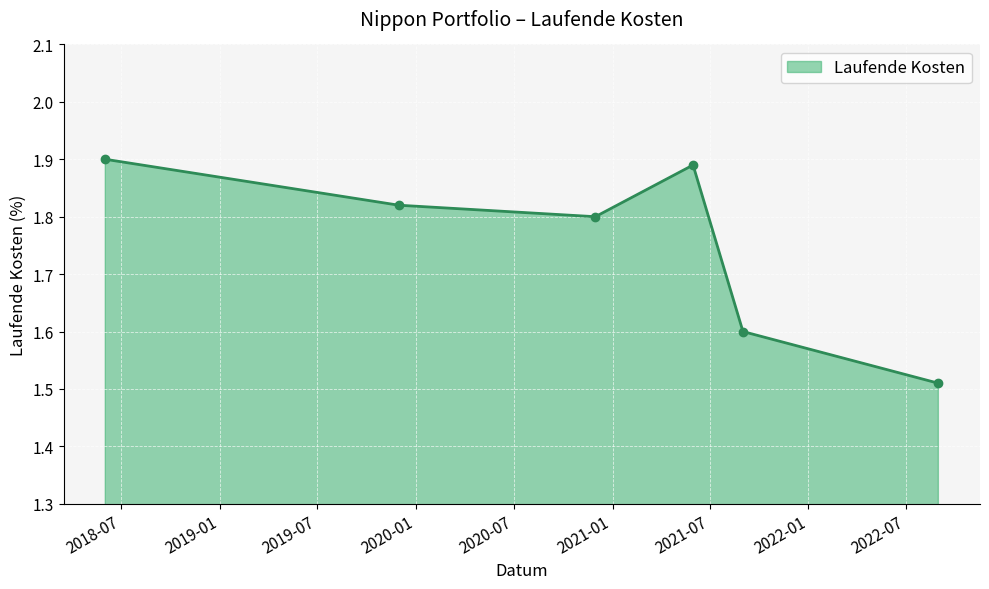

What is the sum of all values?

10.5